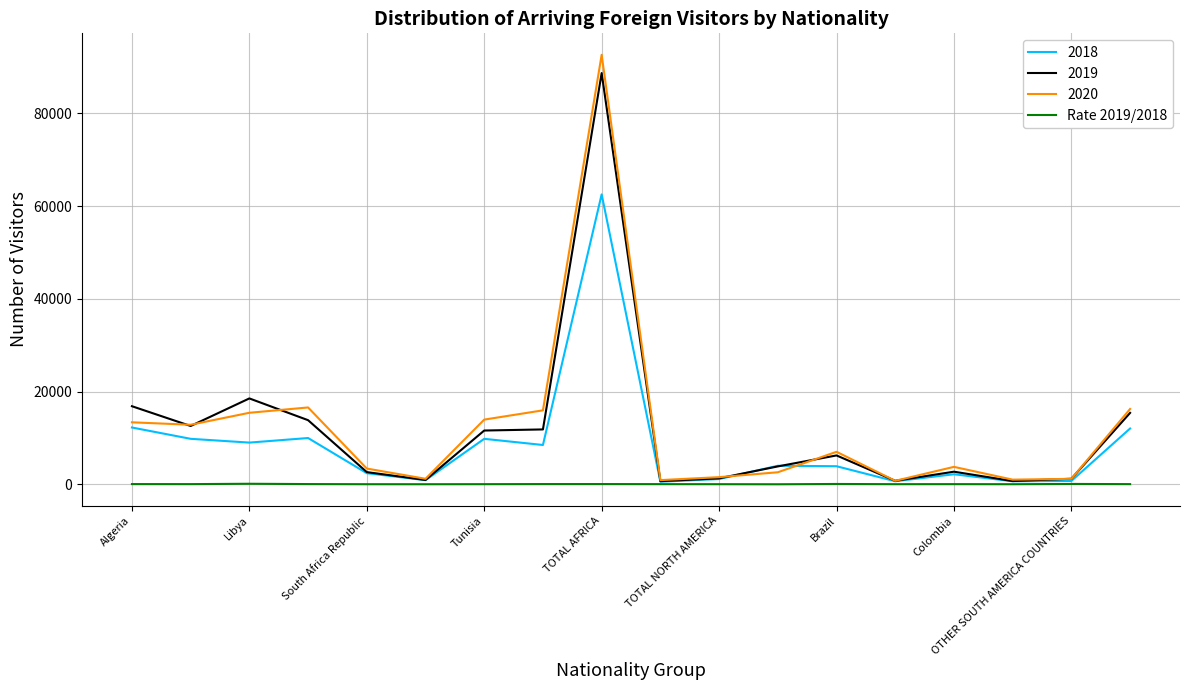

What is the maximum value shown in the chart?

92615.0